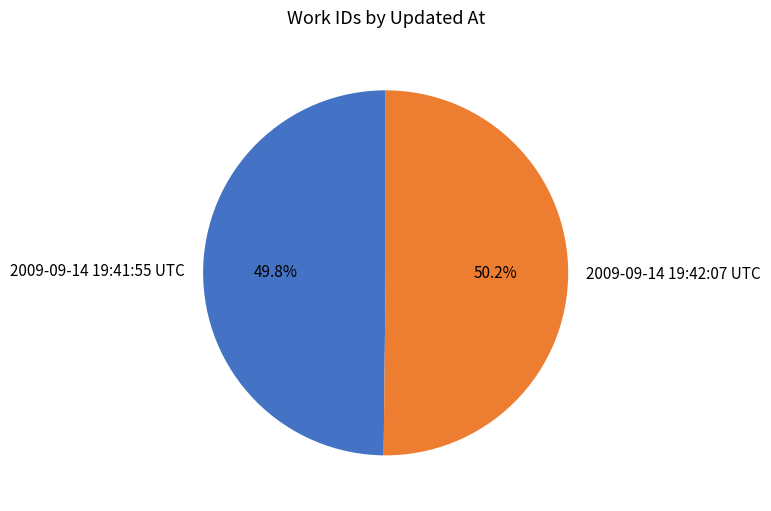

Is it true that 2009-09-14 19:42:07 UTC is 50% of the pie?

True